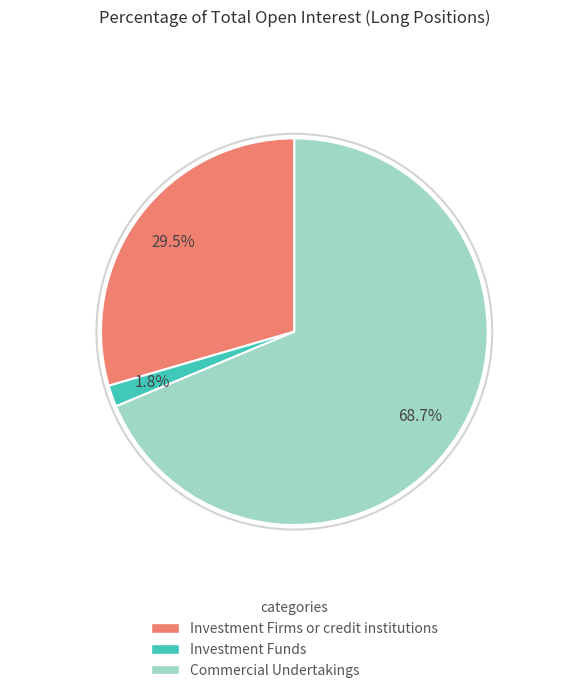

How many slices are in this pie chart?

3